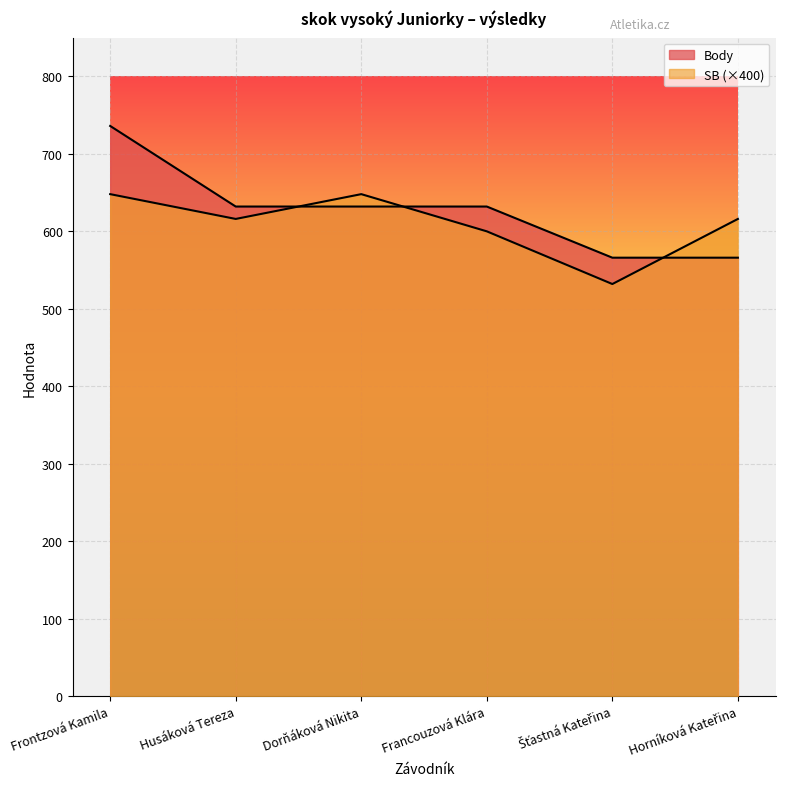

Reading left to right, what are all the values shown in this chart?

Body: Frontzová Kamila=736	Husáková Tereza=632	Dorňáková Nikita=632	Francouzová Klára=632	Šťastná Kateřina=566	Horníková Kateřina=566
SB: Frontzová Kamila=648	Husáková Tereza=616	Dorňáková Nikita=648	Francouzová Klára=600	Šťastná Kateřina=532	Horníková Kateřina=616